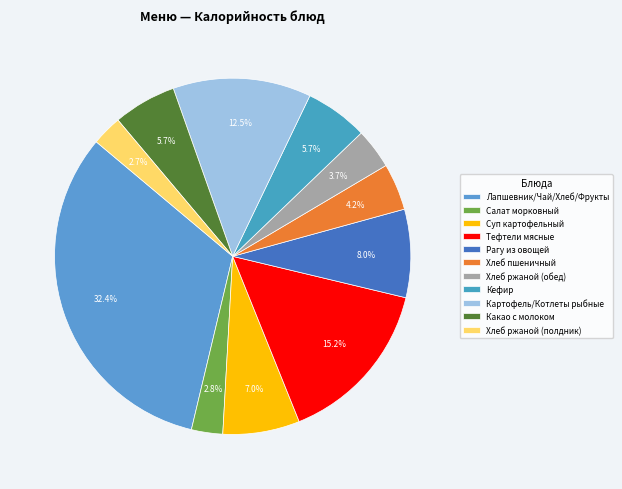

How many segments does this pie chart have?

11